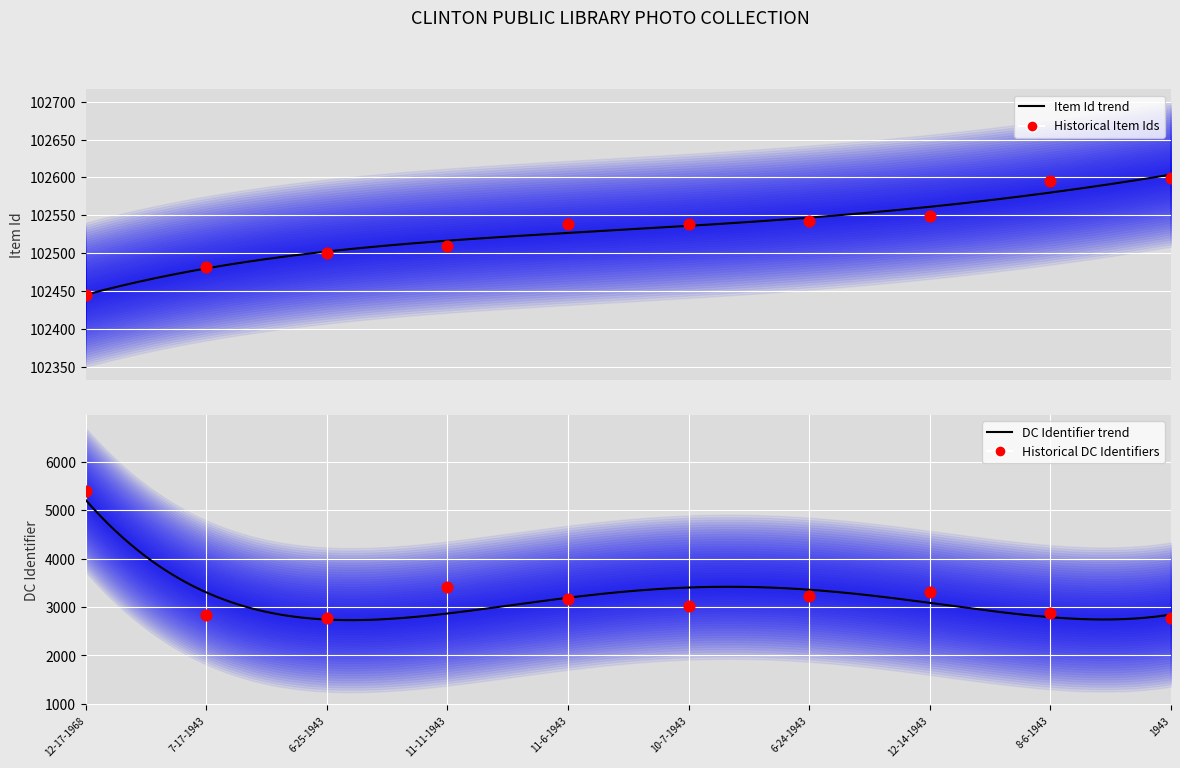

At how many categories does at least one series exceed 60938?

10